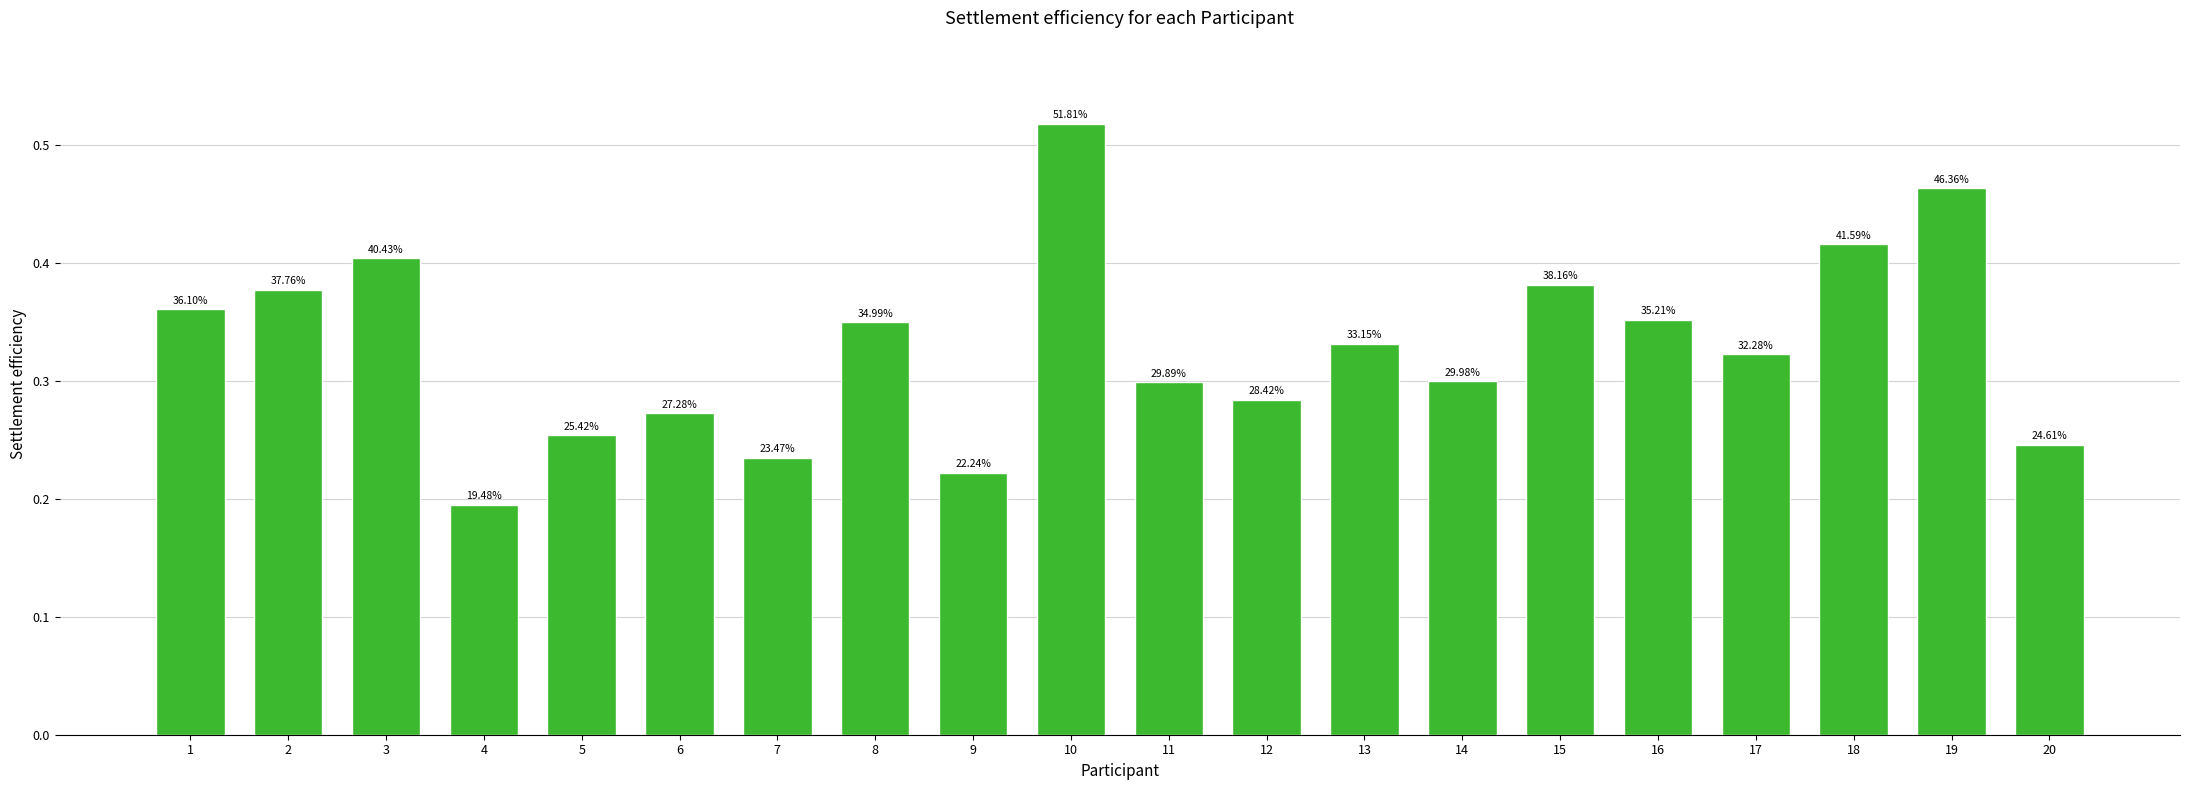

Are the bars grouped side by side (vs. stacked)?

No